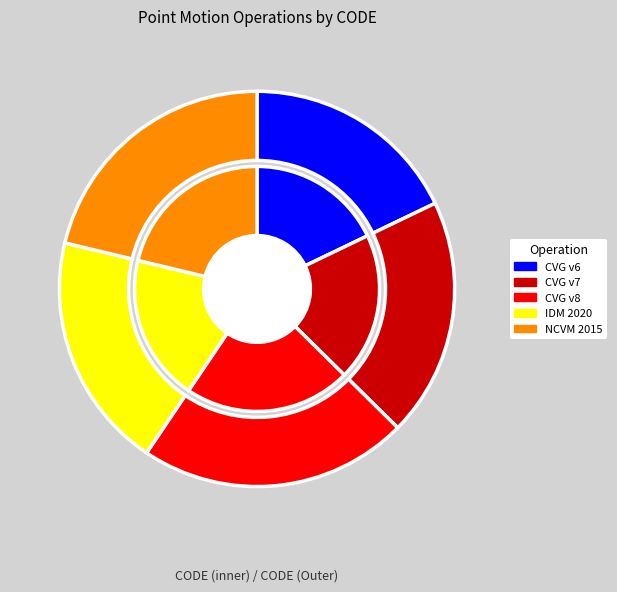

What percentage is the Canada velocity grid v6 slice, to the nearest percent?

18%